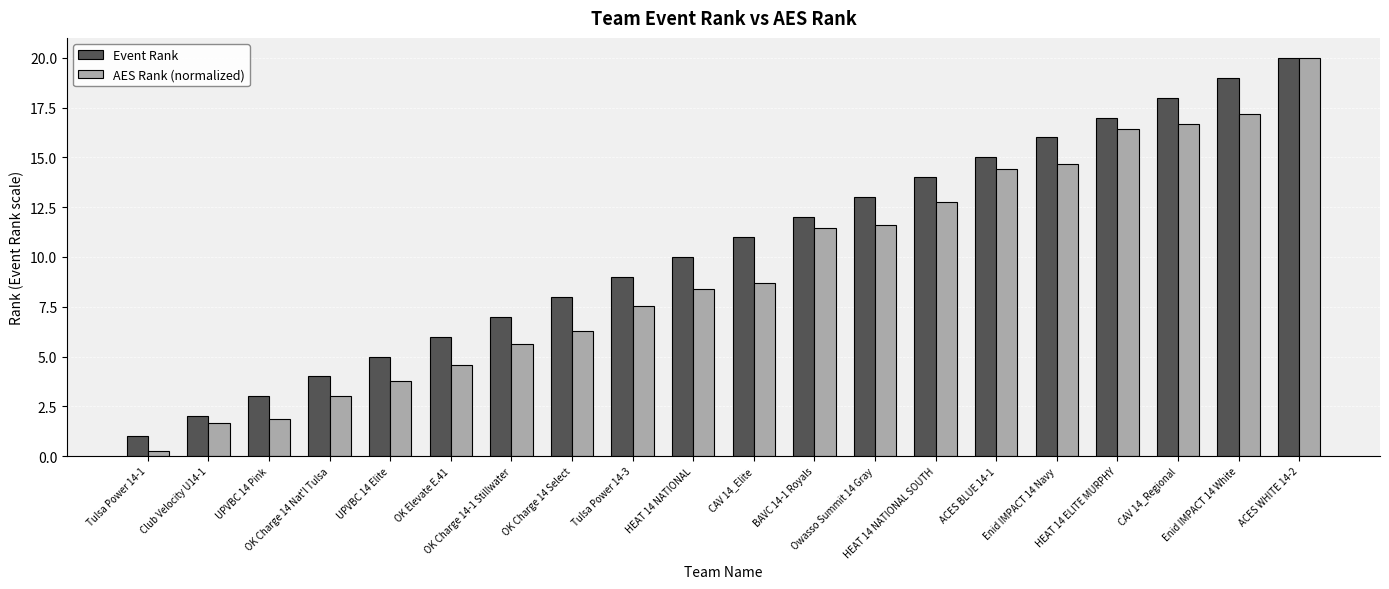

What is the difference between the maximum and minimum values in the AES Rank (normalized) series?

19.7